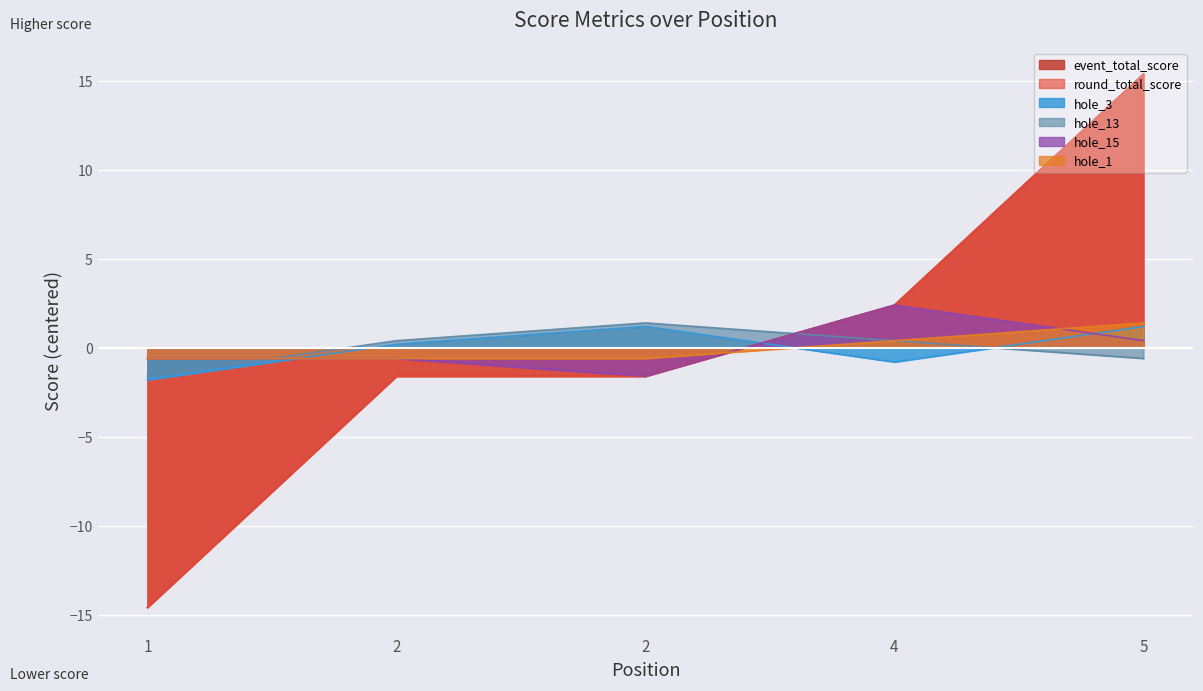

Between 1 and 2, which is larger?

2